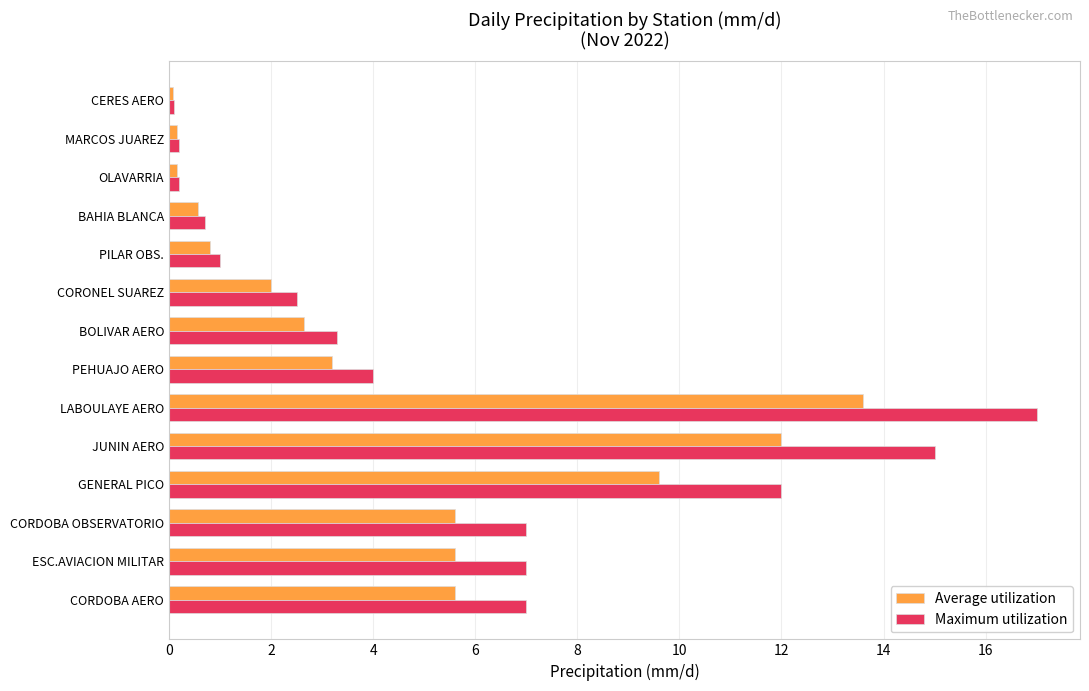

How many data points in Average utilization are above 3?

7